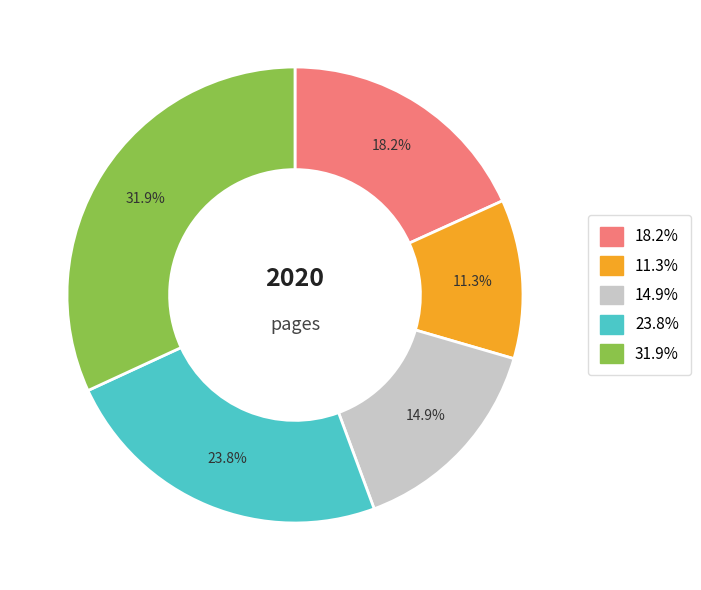

Does 23.8% represent more than half of the total?

No